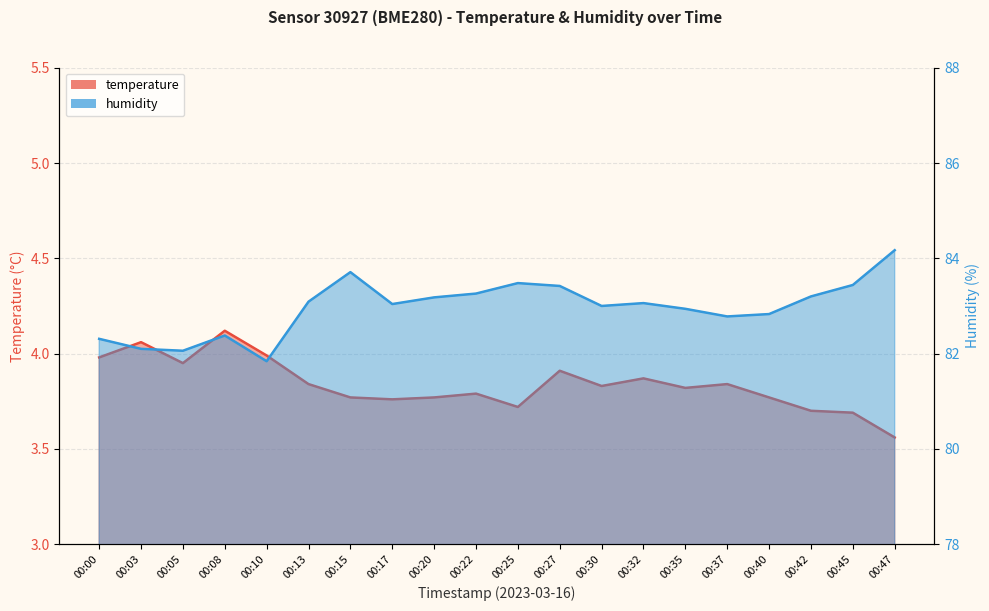

The humidity series shows 141.8 at 00:22. True or false?

False